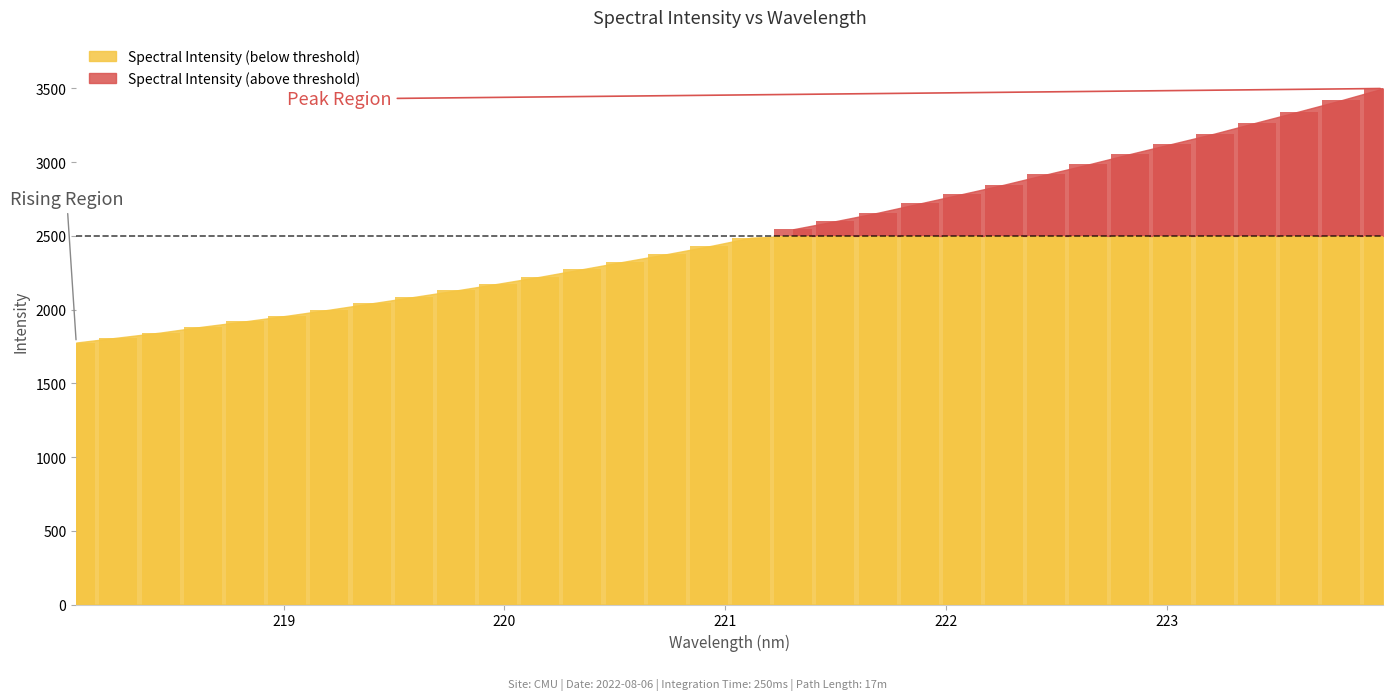

Where does the data first go above 2487?

221.1174